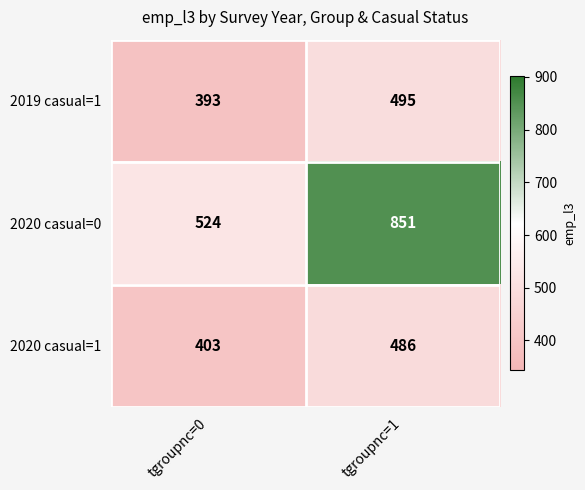

Between tgroupnc=0 and tgroupnc=1, which series saw the biggest shift?

2020 casual=0